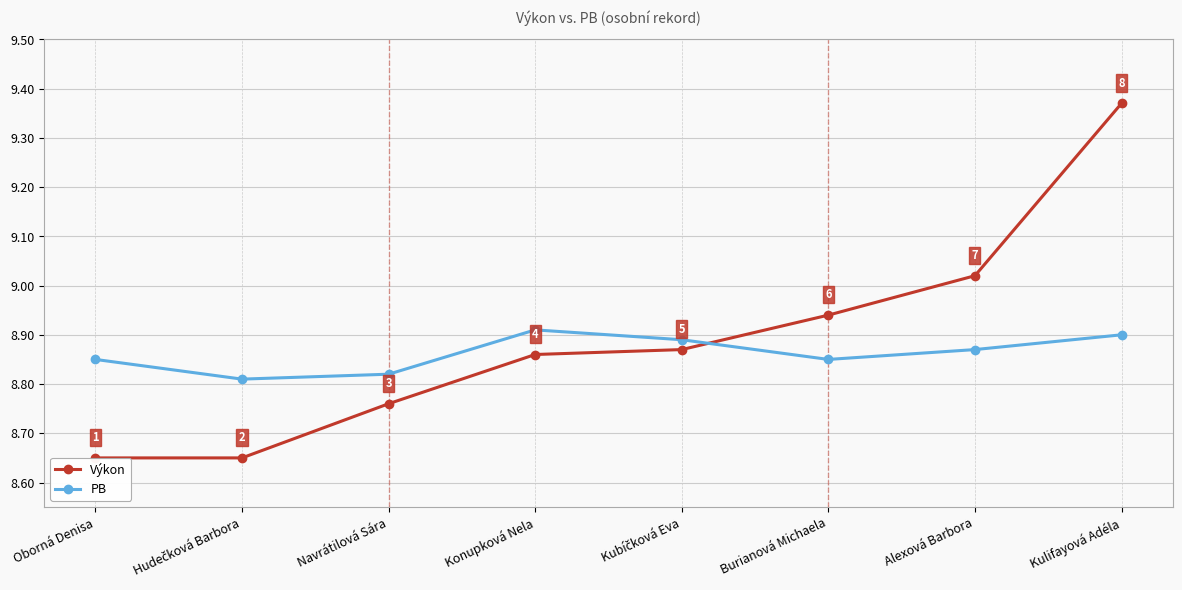

Rank the series at Kulifayová Adéla from lowest to highest value.

PB, Výkon